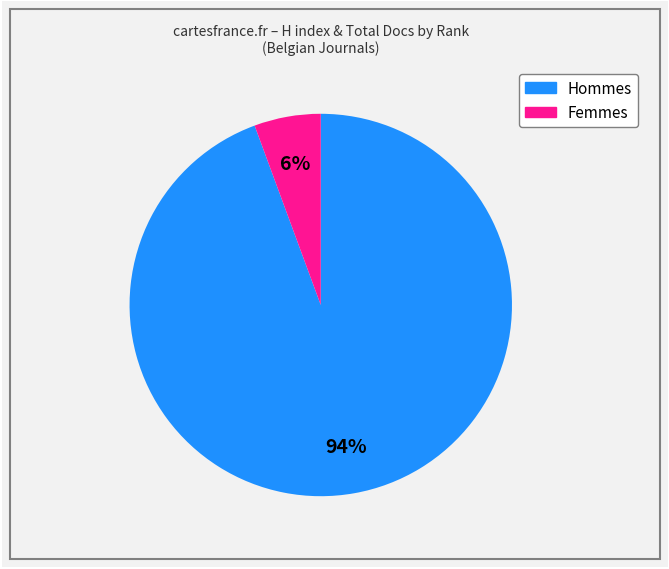

Is there a majority slice in this chart?

Yes